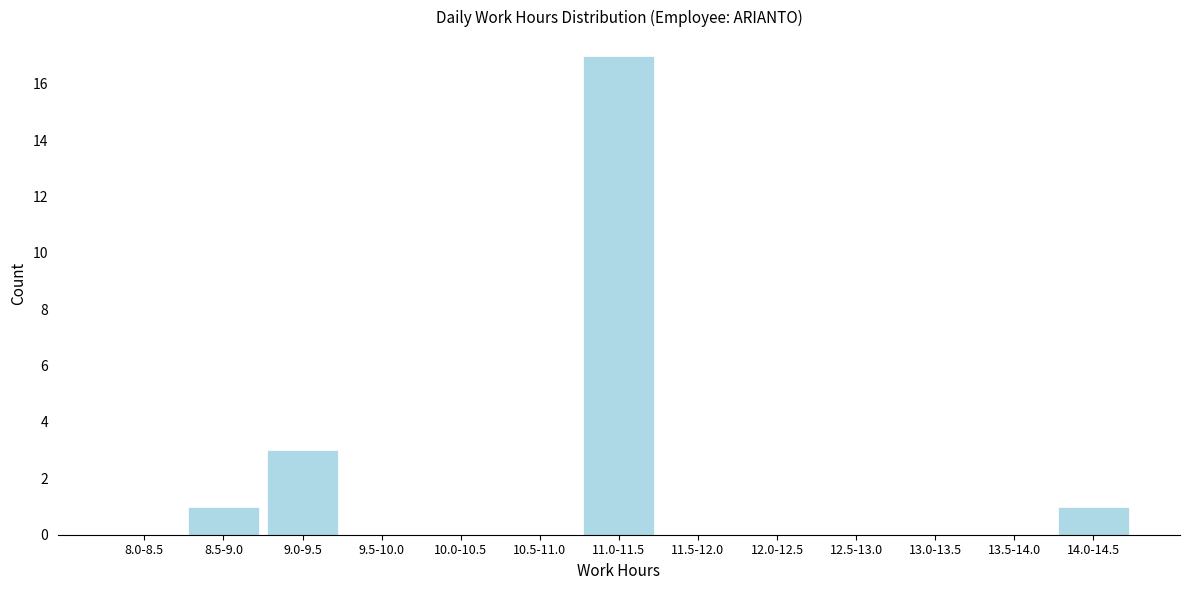

Reading left to right, transcribe all the data shown in this chart.

8.0-8.5=0	8.5-9.0=1	9.0-9.5=3	9.5-10.0=0	10.0-10.5=0	10.5-11.0=0	11.0-11.5=17	11.5-12.0=0	12.0-12.5=0	12.5-13.0=0	13.0-13.5=0	13.5-14.0=0	14.0-14.5=1